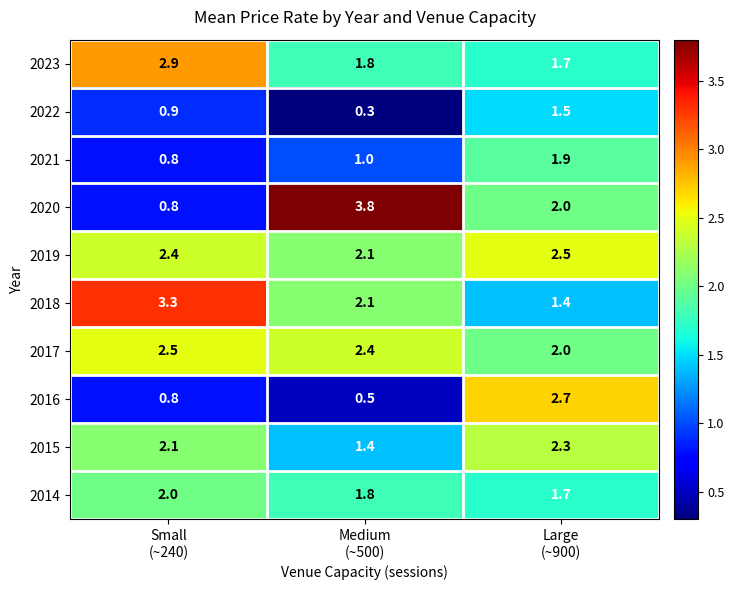

Count the 2017 values in the range 2 to 3.

3